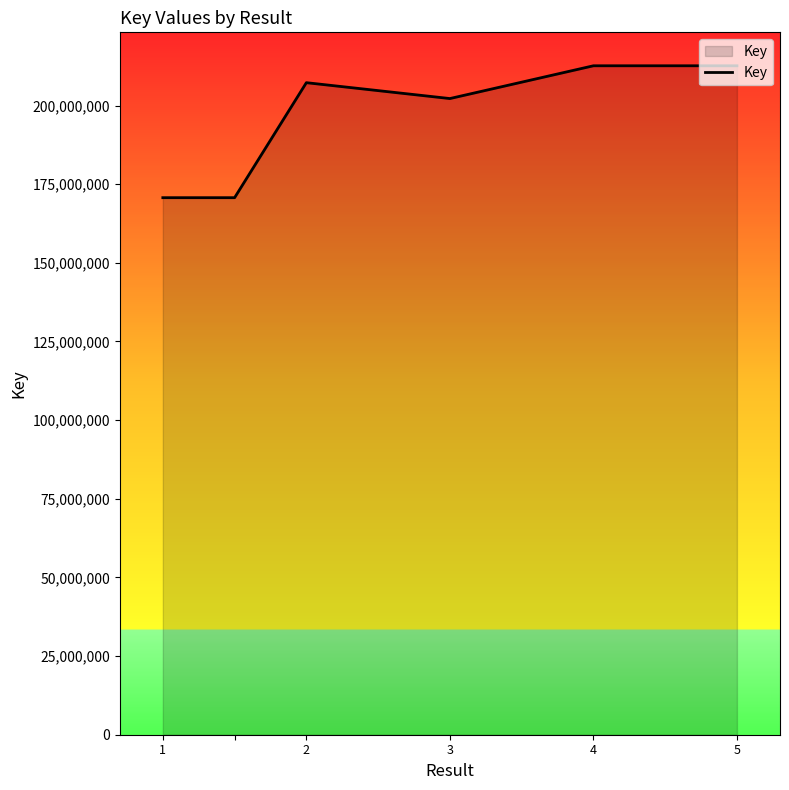

What is the maximum value shown in the chart?

212639548